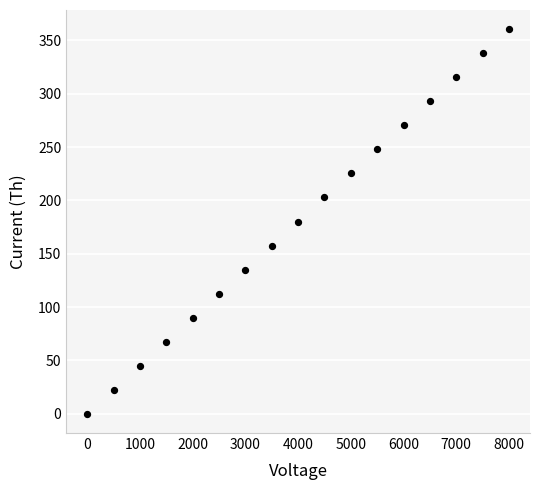

What is the range of Y values (max minus min)?

360.4